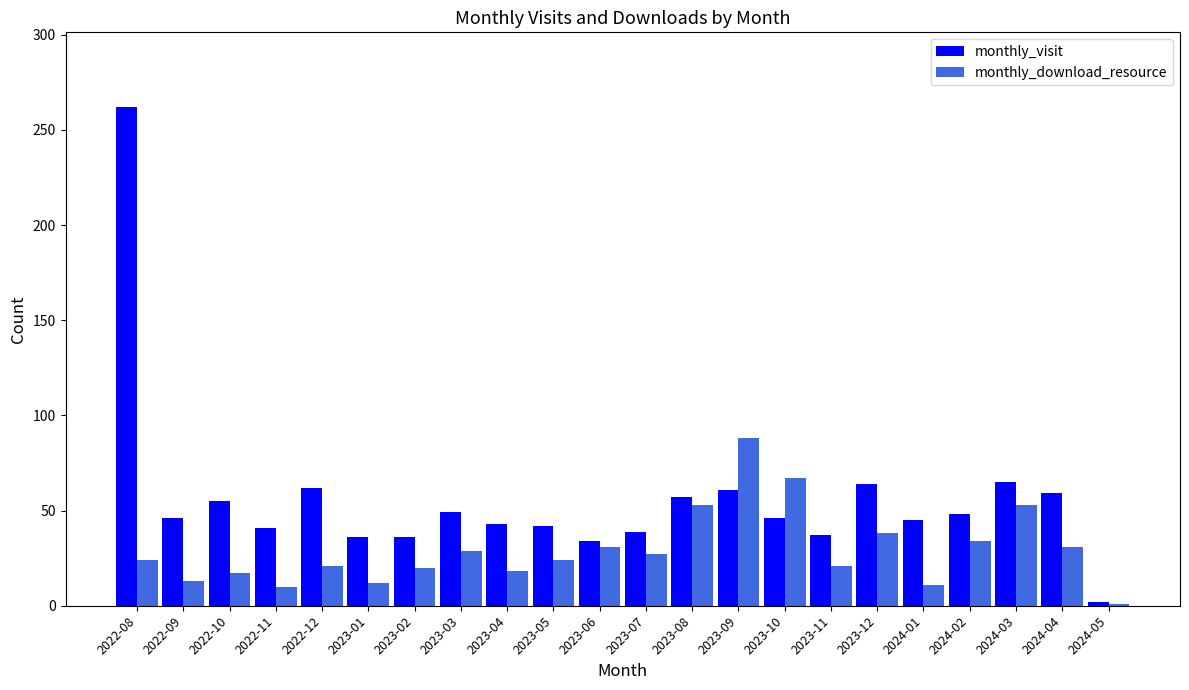

What is the sum of the monthly_visit values at 2023-12 and 2024-04?

123